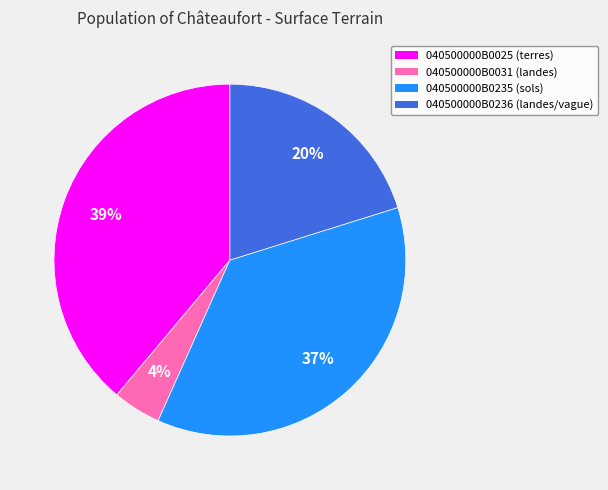

Which category has the smallest portion of the pie?

040500000B0031